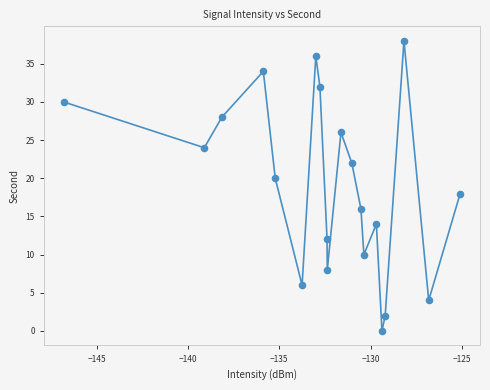

What is the range of Y values (max minus min)?

38